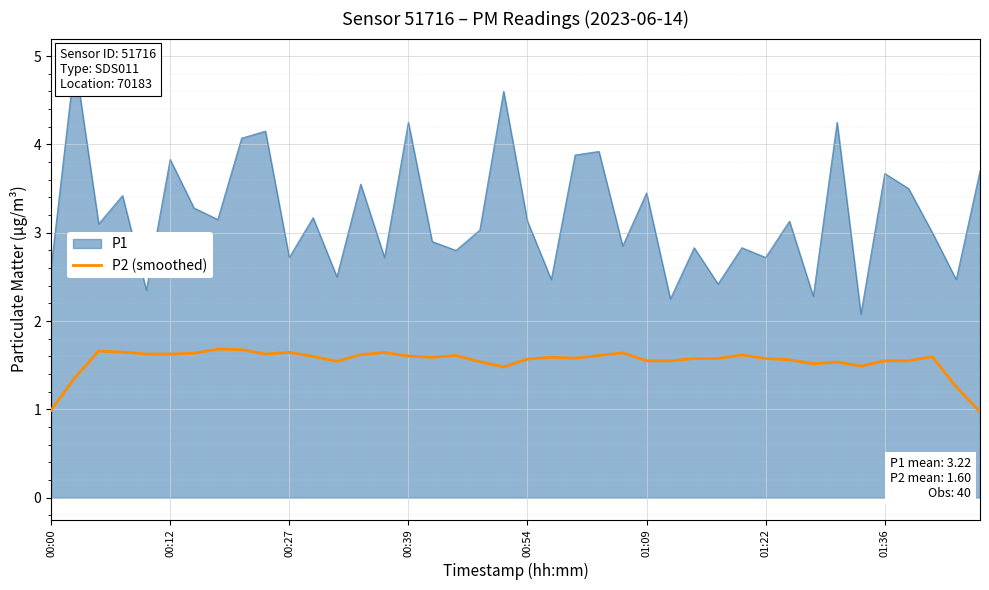

True or false: P2 (smoothed) has a value of 1.6 at 01:36.

True